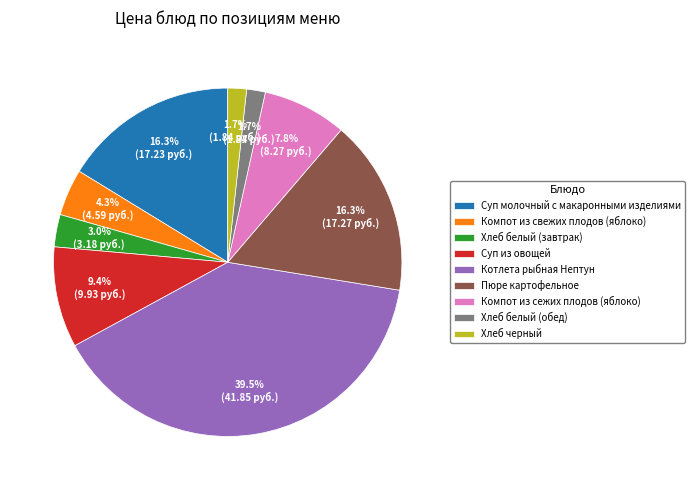

To the nearest percent, what is the combined percentage of Суп из овощей and Котлета рыбная Нептун?

49%